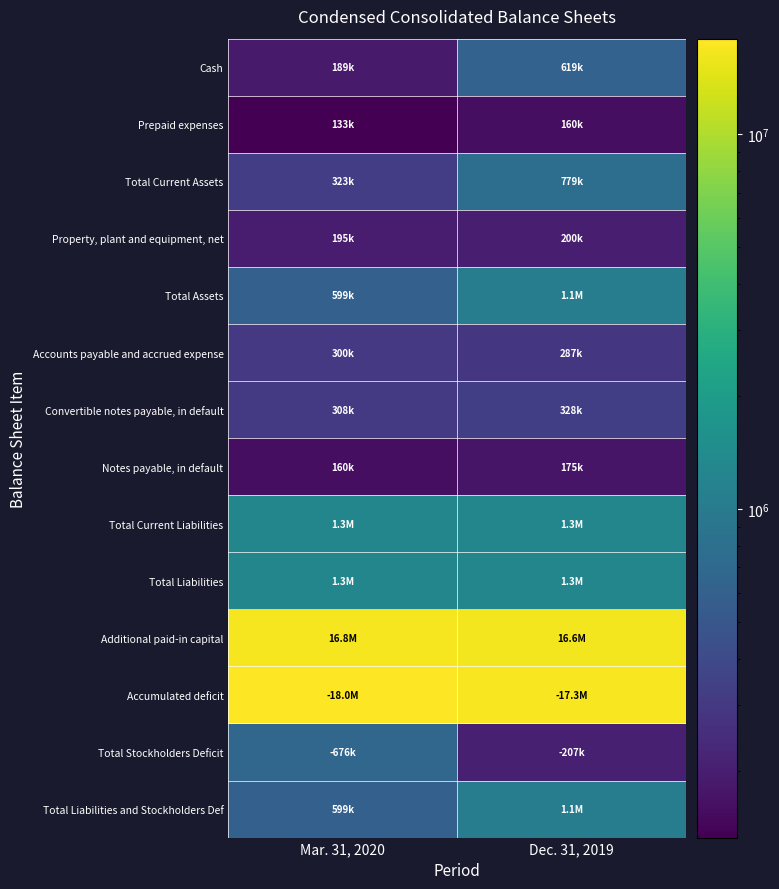

Between Mar. 31, 2020 and Dec. 31, 2019, which is larger?

Dec. 31, 2019